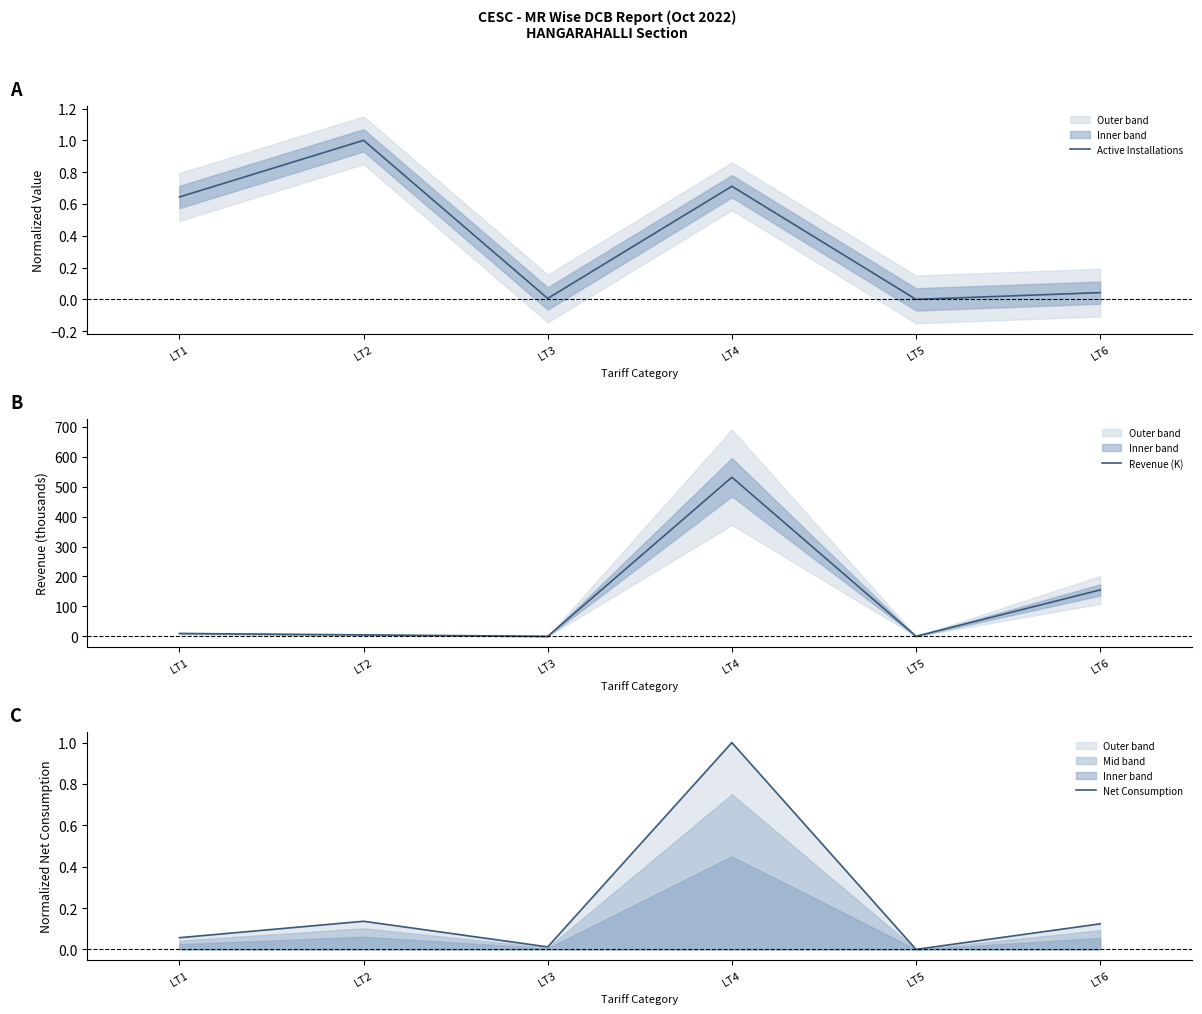

The Active Installations series shows 1.0 at LT2. True or false?

True